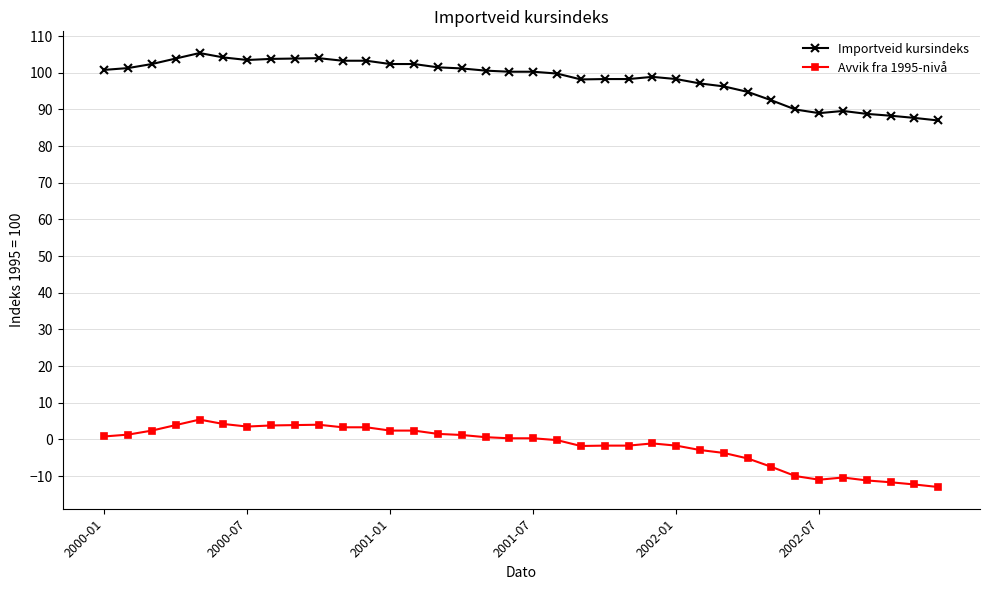

List the series in order of their peak value, highest first.

Importveid kursindeks, Avvik fra 1995-nivå